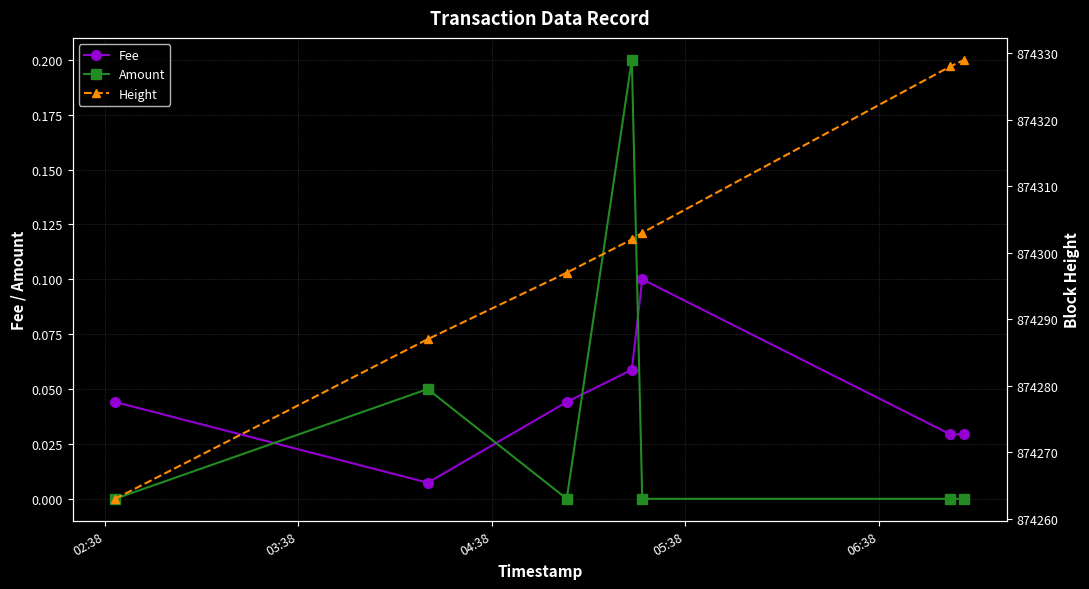

How many interior local peaks does the Fee series have?

1